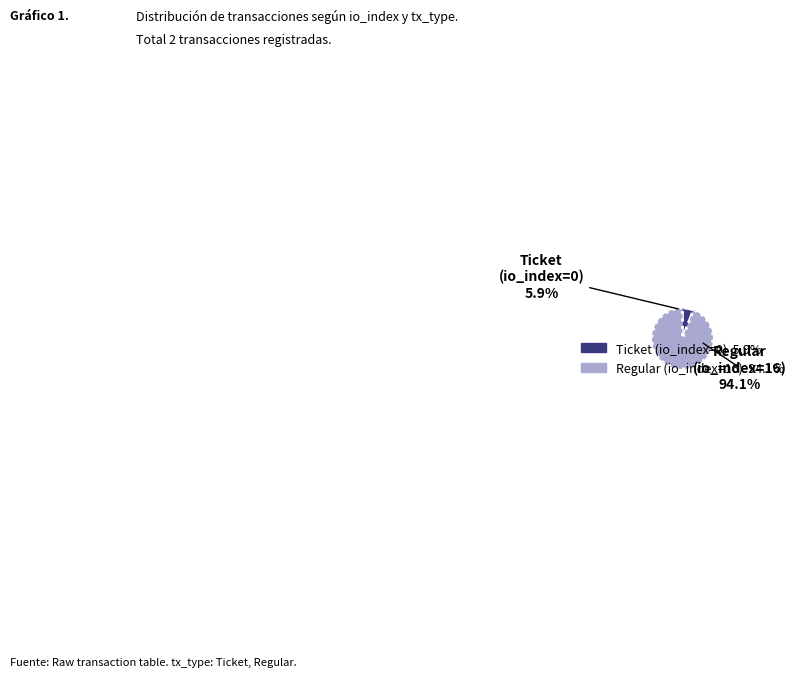

Which has a higher value, Ticket (io_index=0) or Regular (io_index=16)?

Regular (io_index=16)